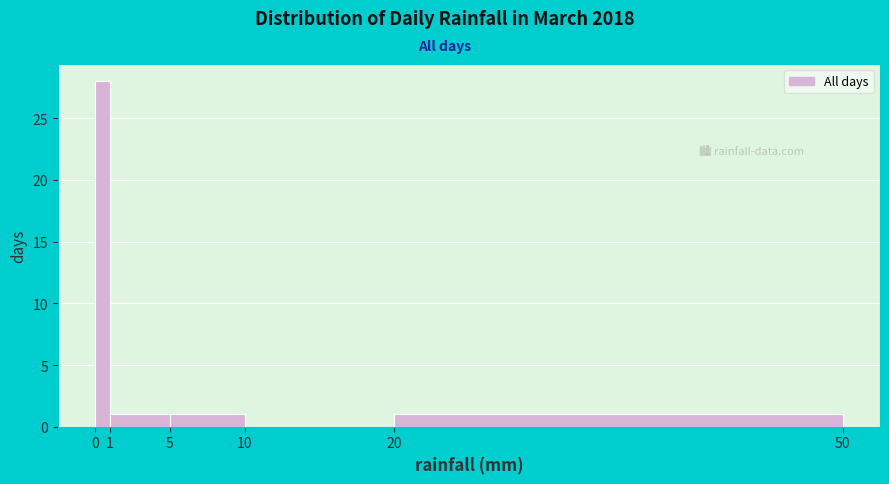

Reading left to right, transcribe this chart: for each bar, give the range it covers on the x-axis and its height. The values are not printed on the chart, so give them approximately, as read against the axis.

0 to 1: 28
1 to 5: 1
5 to 10: 1
10 to 20: 0
20 to 50: 1